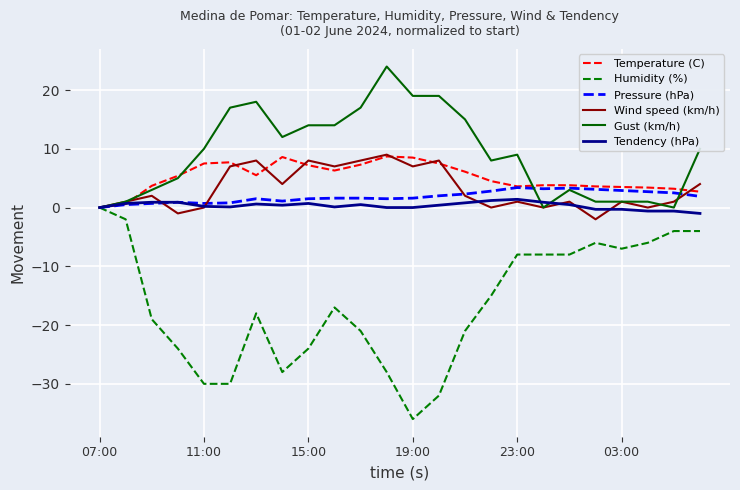

What is the maximum value for Pressure (hPa)?

3.4